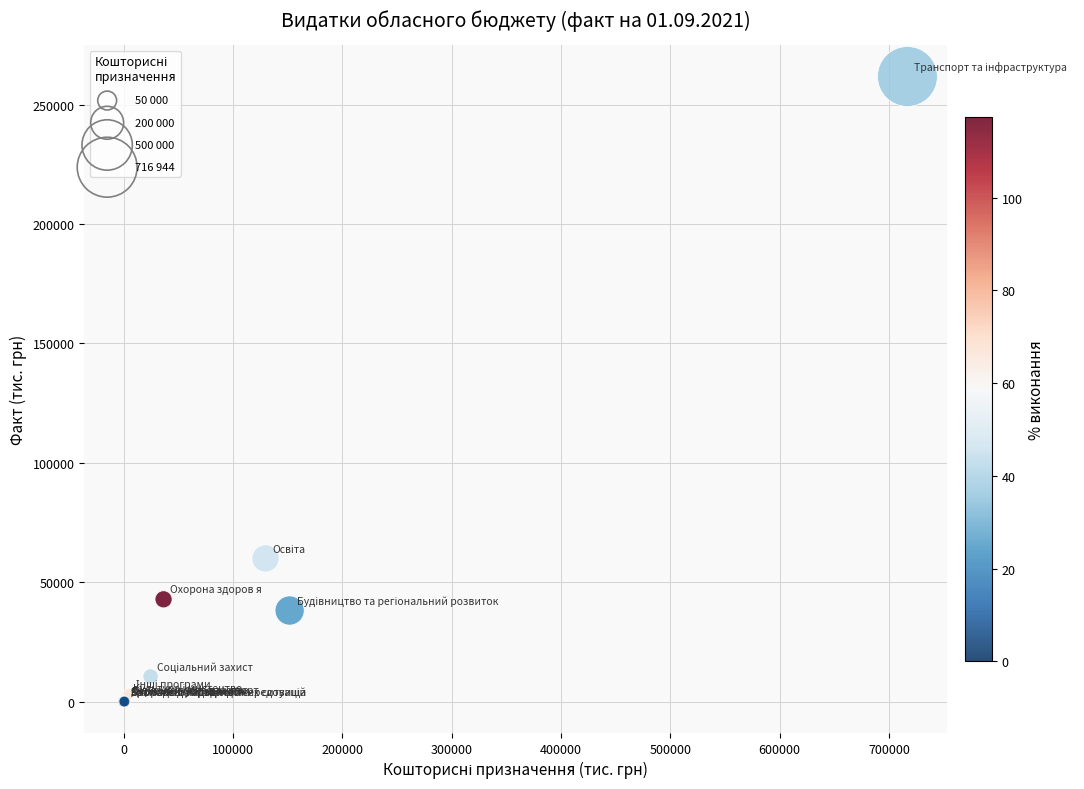

What Y value in the scatter plot is closest to 130911?

59980.7